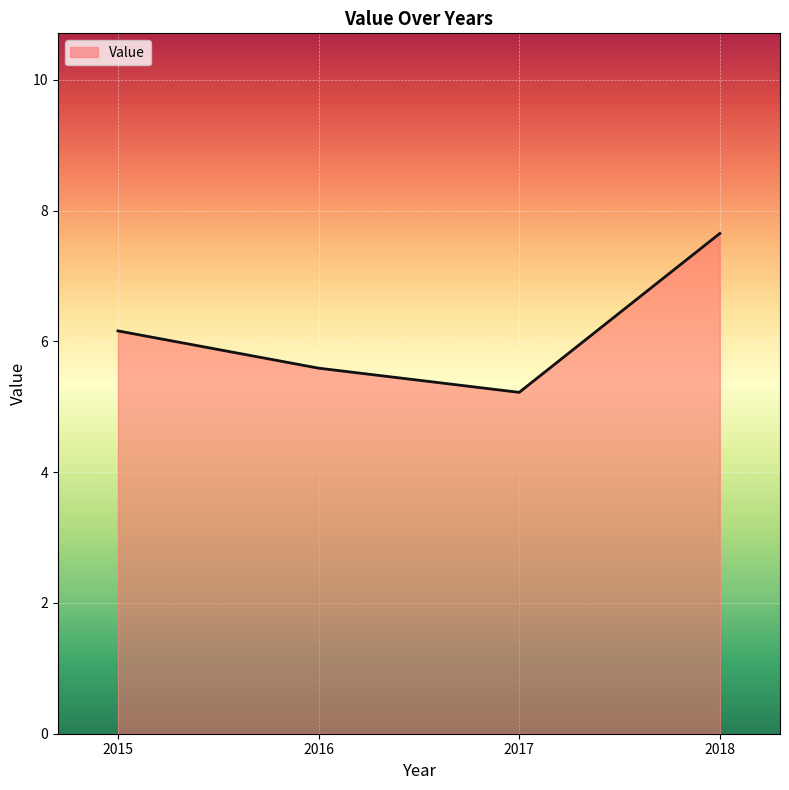

Between 2017 and 2015, which is larger?

2015